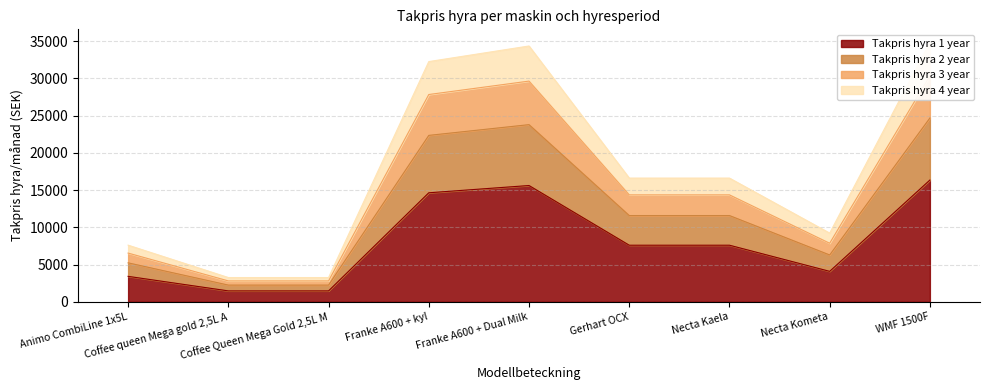

True or false: Takpris hyra 1 year and Takpris hyra 3 year intersect in this chart.

False